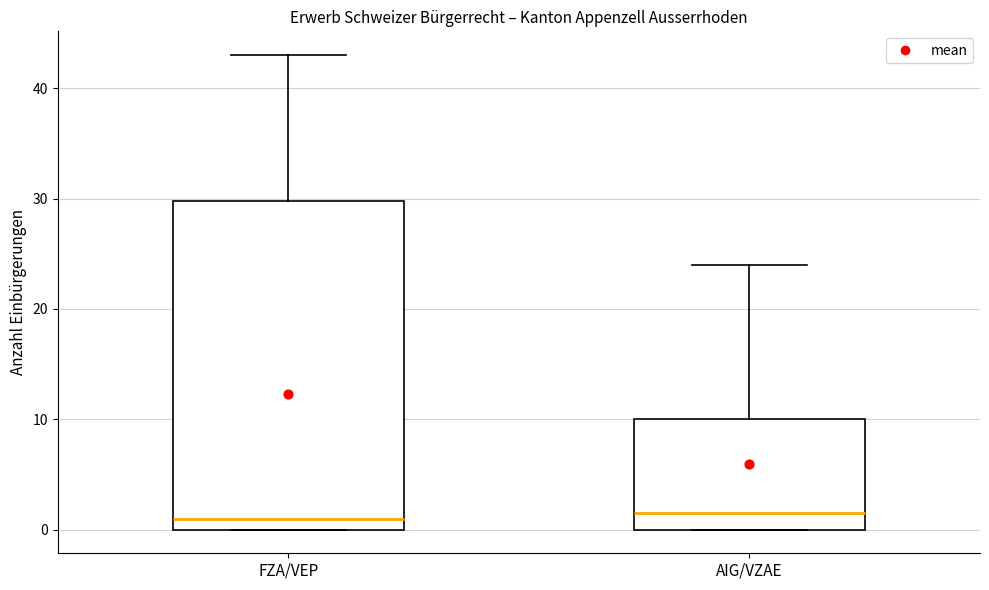

Reading left to right, transcribe this box plot: for each box, give where its median line is, the range the box spans, and where its two whiskers end, as read against the y-axis. The values are not printed on the chart, so give them approximately, as read against the axis.

FZA/VEP: median 1, box 0 to 30, whiskers 0 to 43
AIG/VZAE: median 2, box 0 to 10, whiskers 0 to 24